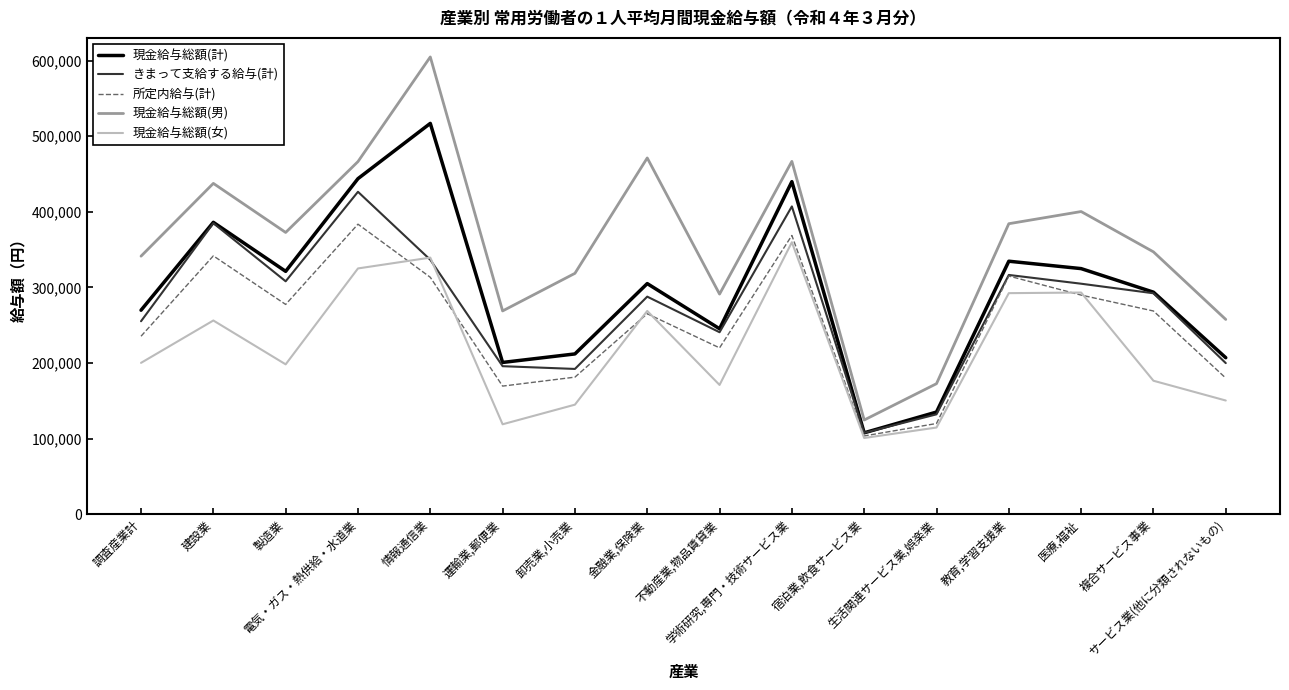

What is the difference between the maximum and minimum values in the 現金給与総額(計) series?

409484